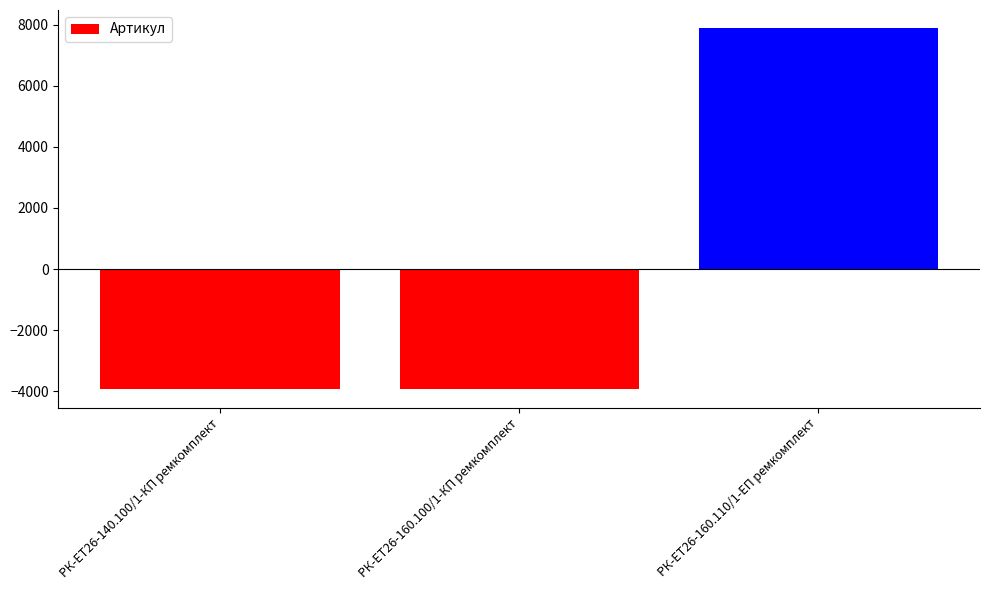

What is the label of the 3rd bar from the right?

РК-ЕТ26-140.100/1-КП ремкомплект